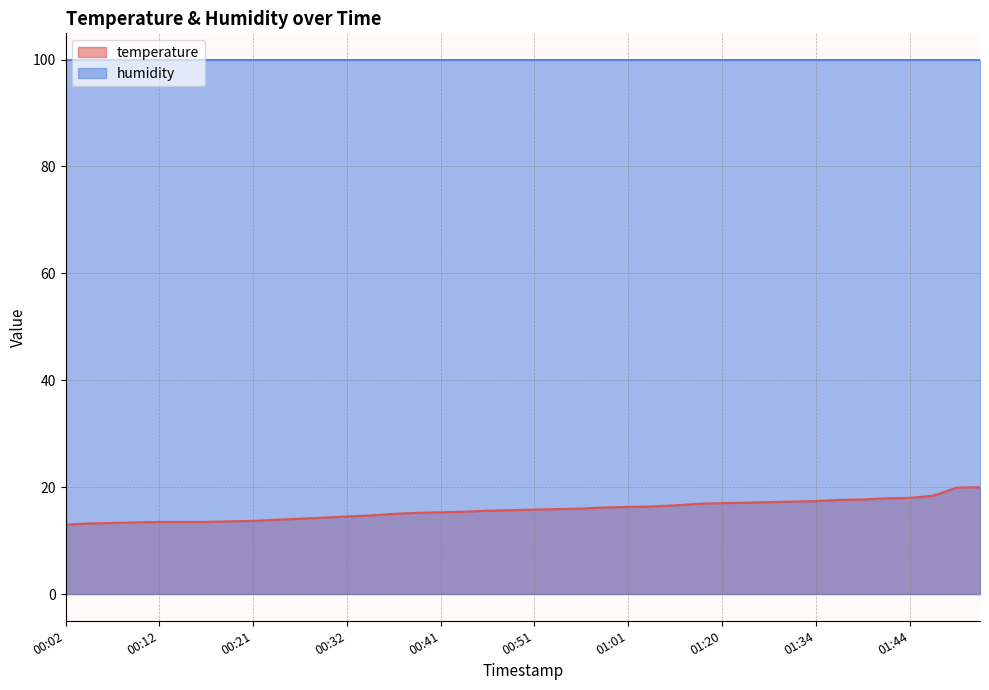

What is the difference between the maximum and minimum values?

7.0